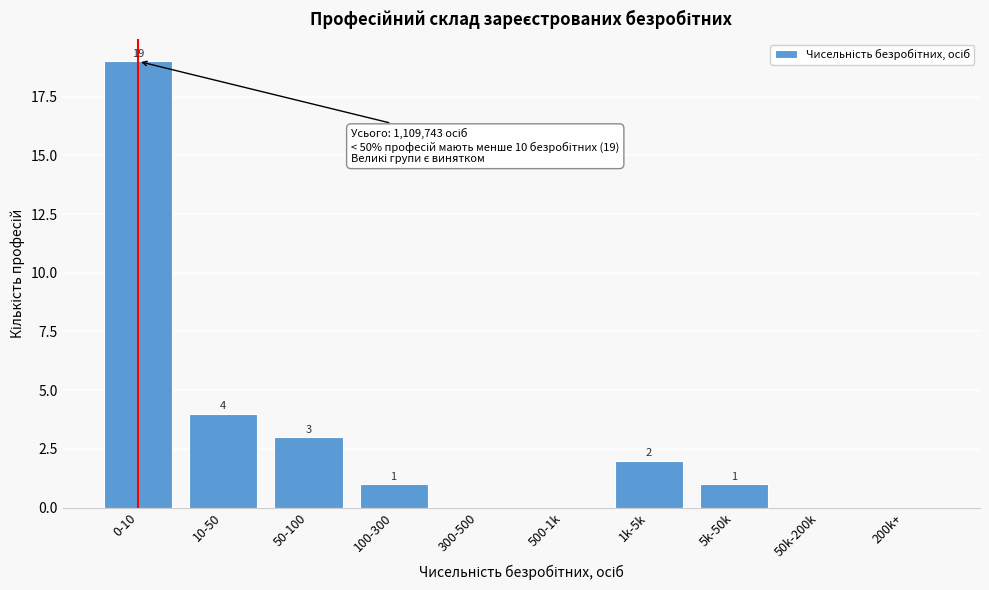

Reading left to right, transcribe all the data shown in this chart.

0-10=19	10-50=4	50-100=3	100-300=1	300-500=0	500-1k=0	1k-5k=2	5k-50k=1	50k-200k=0	200k+=0